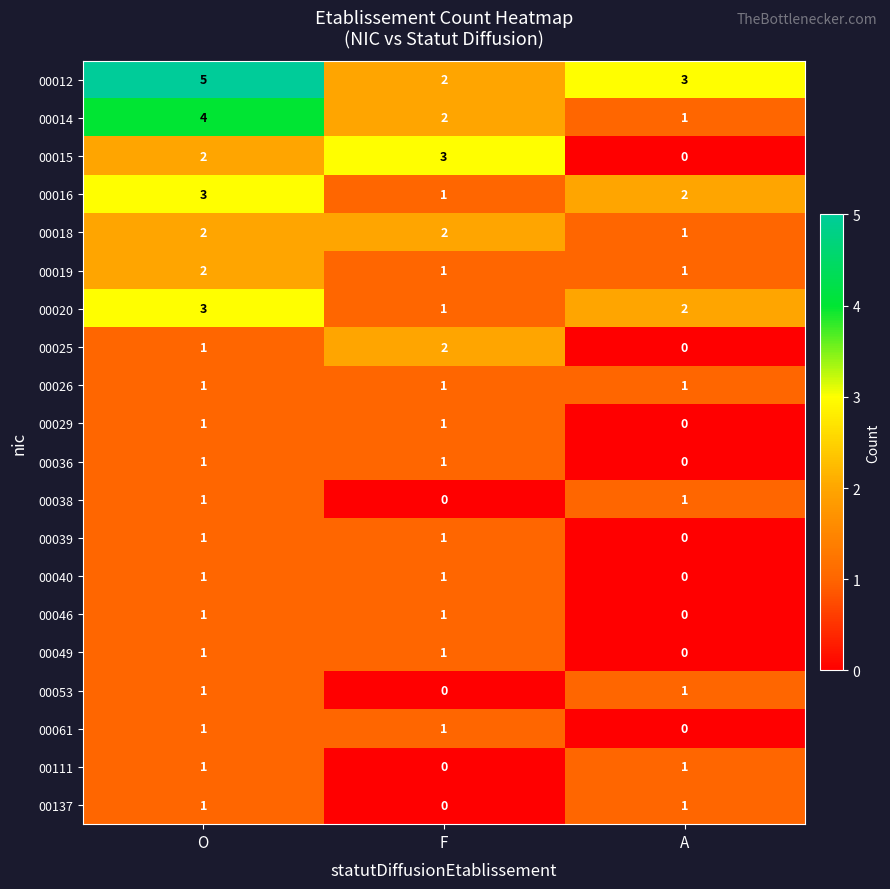

What is the difference between the highest and lowest values at A?

3